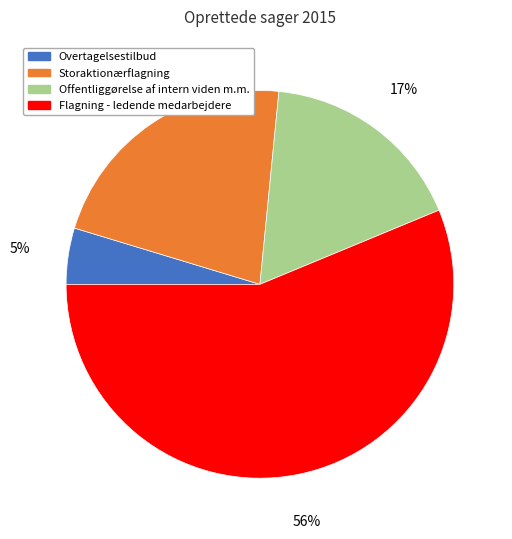

To the nearest percent, what portion does Storaktionærflagning represent?

22%